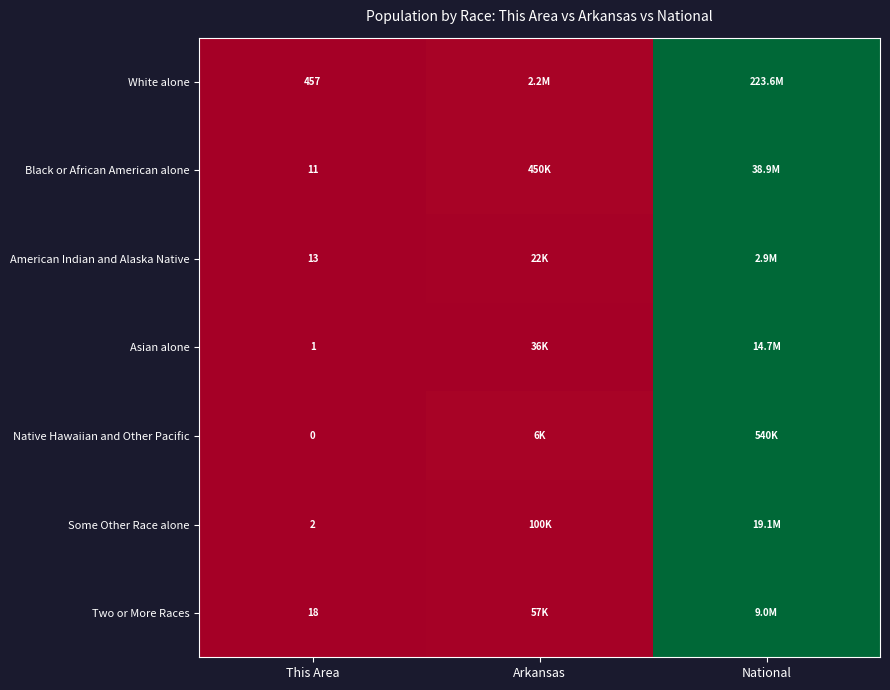

Which has a higher value, This Area or National?

National